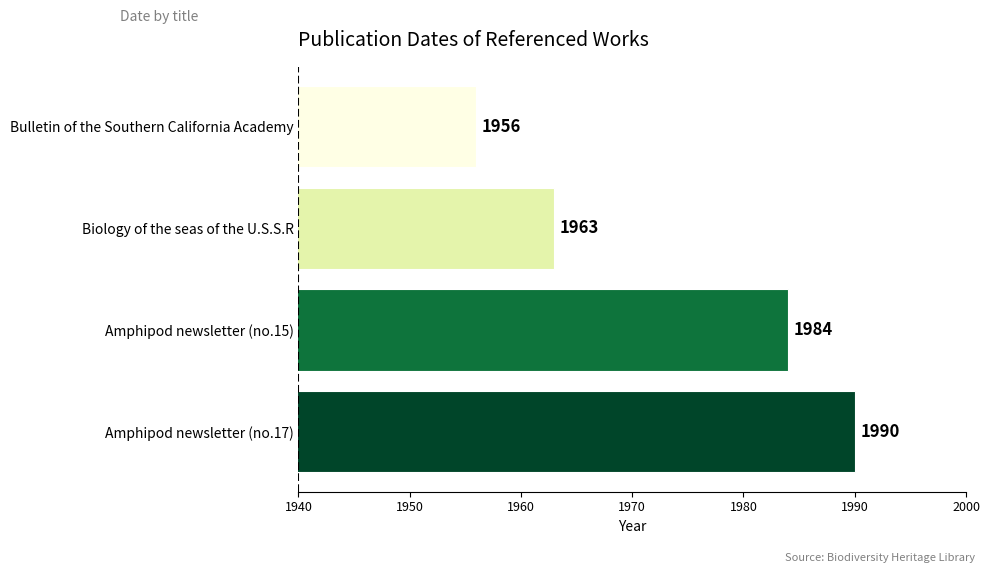

At which category does the chart reach its peak across all series?

Amphipod newsletter (no.17)